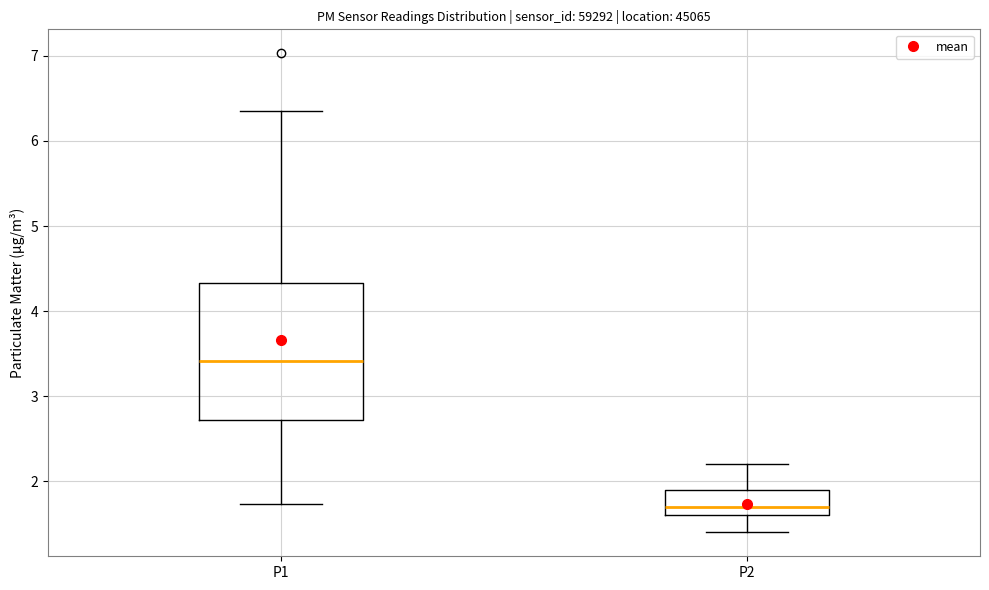

Reading left to right, transcribe this box plot: for each box, give where its median line is, the range the box spans, and where its two whiskers end, as read against the y-axis. The values are not printed on the chart, so give them approximately, as read against the axis.

P1: median 3.4, box 2.7 to 4.3, whiskers 1.7 to 6.4
P2: median 1.7, box 1.6 to 1.9, whiskers 1.4 to 2.2